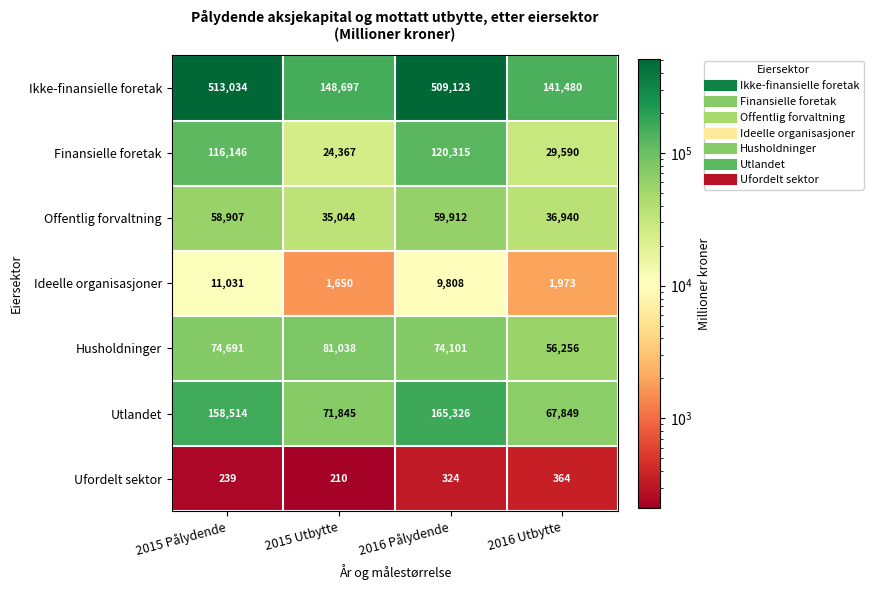

At which label does Ikke-finansielle foretak first exceed 509123?

2015 Pålydende